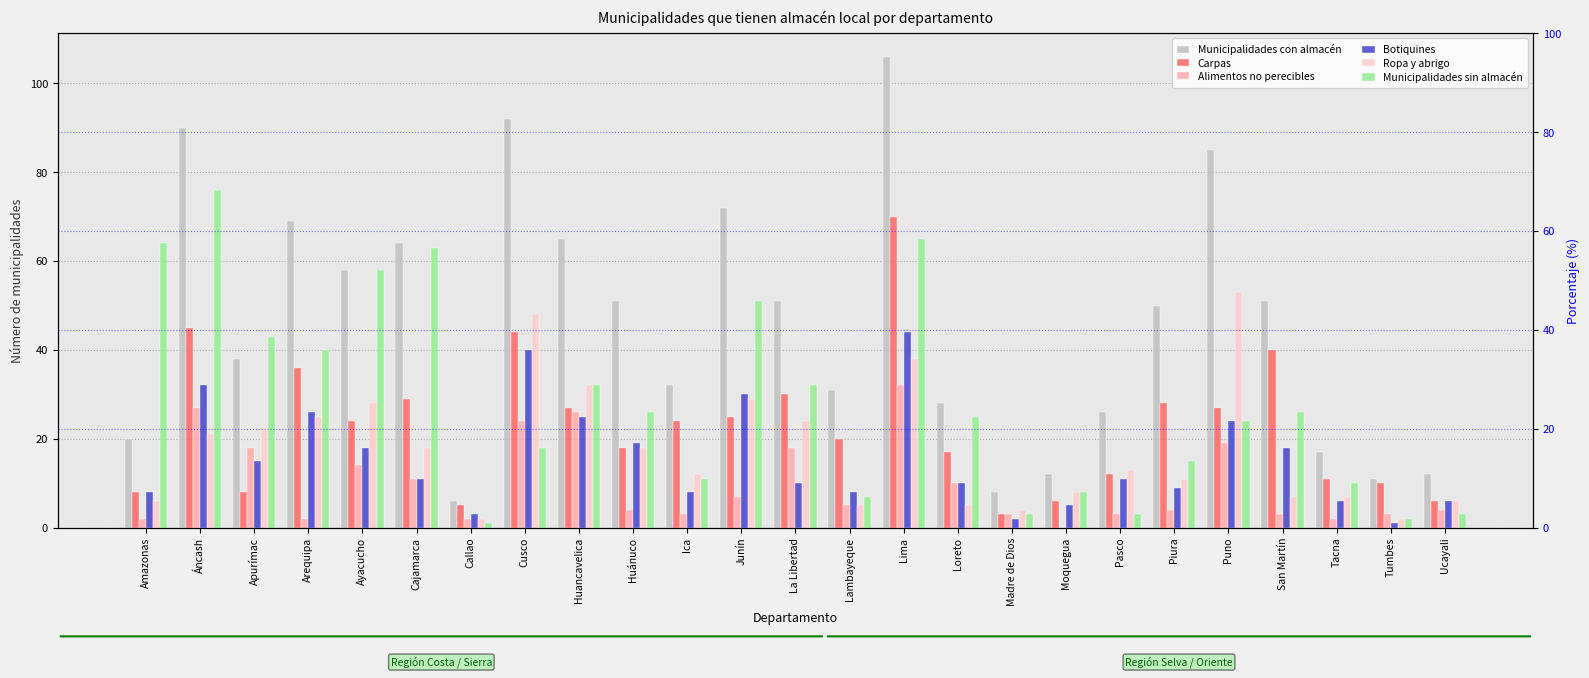

Read the Botiquines value at Callao.

3